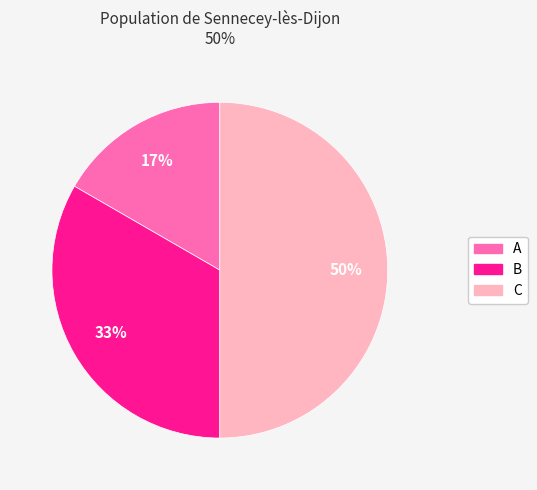

What is the largest slice in the pie chart?

C